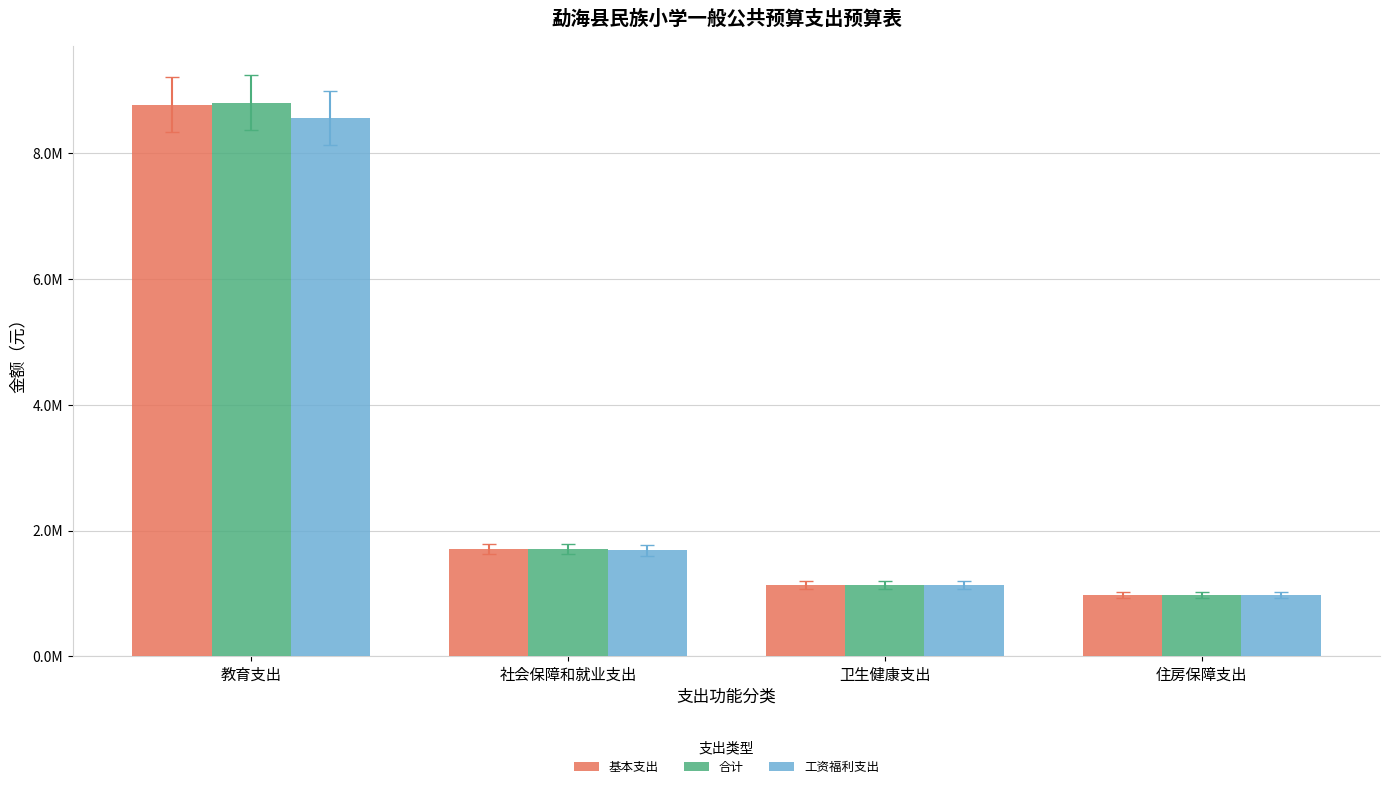

Which series has the largest range (max minus min)?

合计